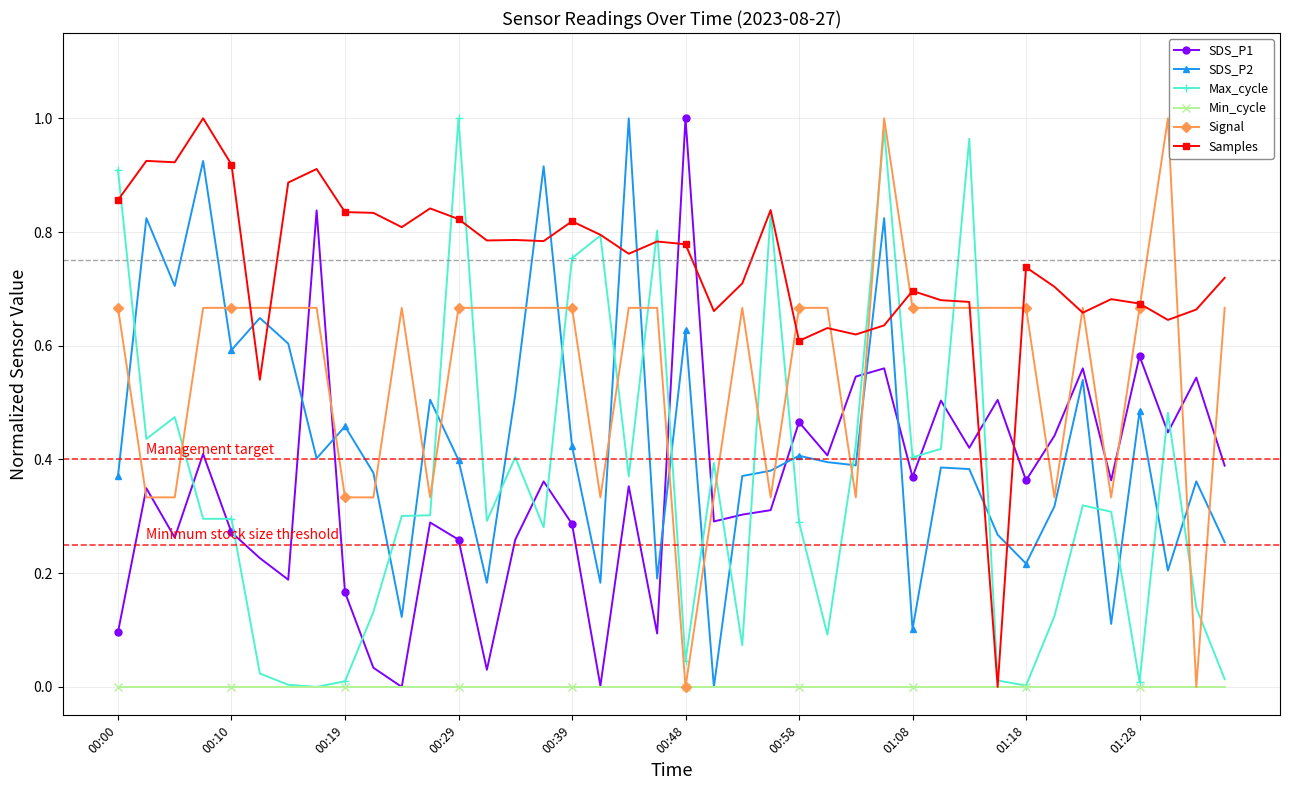

Which series ends up on top after the final intersection of Max_cycle and SDS_P2?

SDS_P2